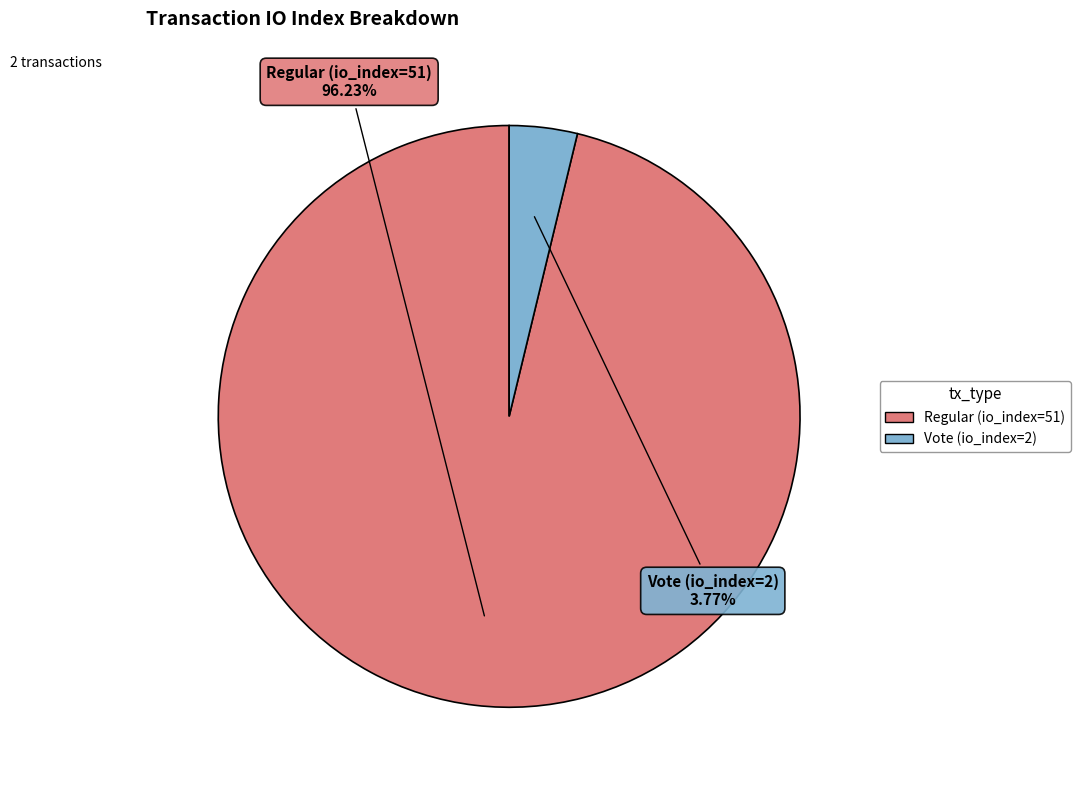

How many segments does this pie chart have?

2